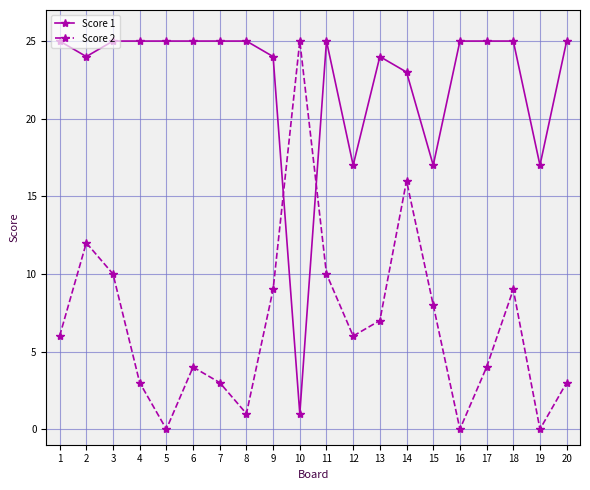

How many interior local valleys does the Score 2 series have?

5